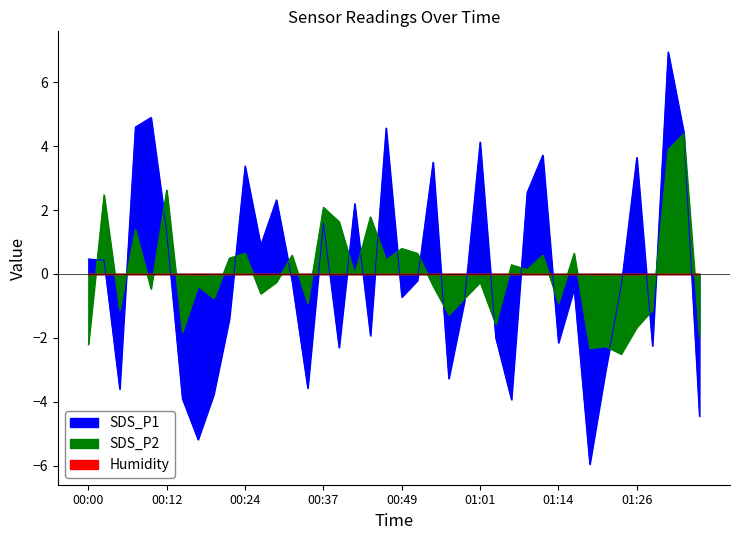

What value does the SDS_P1 series have at 01:31?

6.9